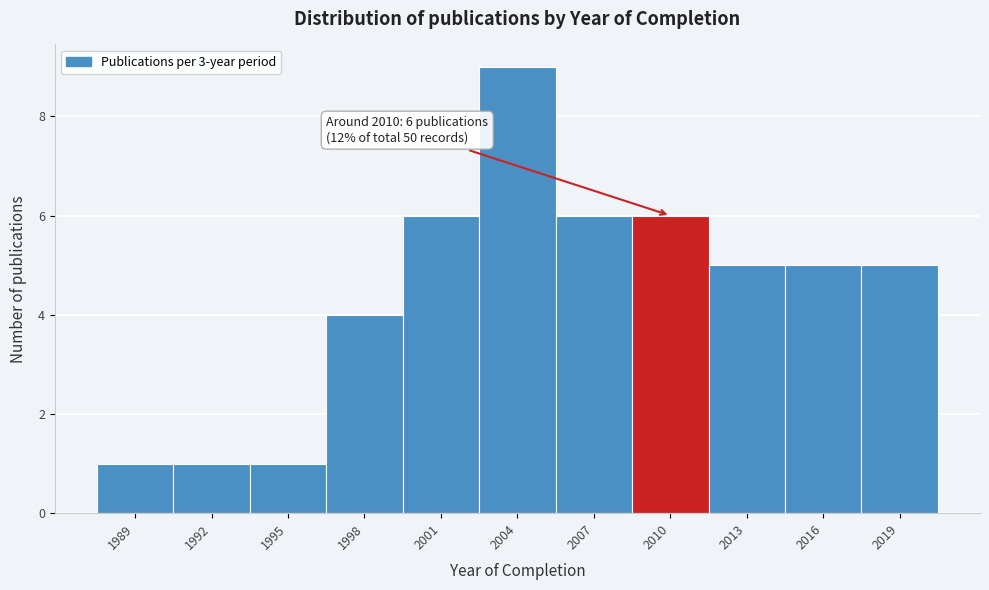

Reading right to left, extract all data points from this chart.

5	5	5	6	6	9	6	4	1	1	1